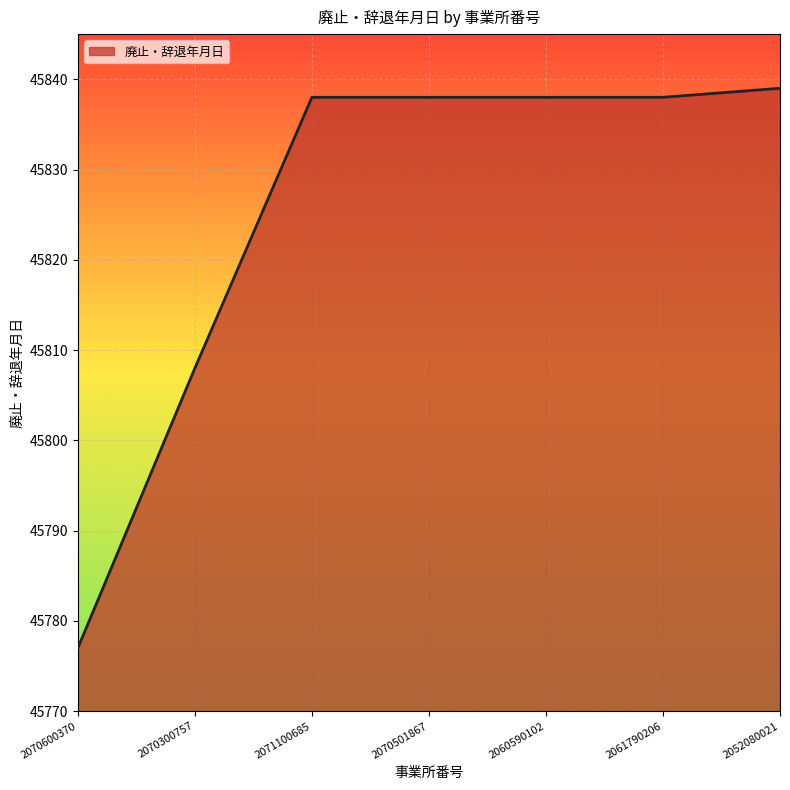

What value does the data have at 2060590102?

45838